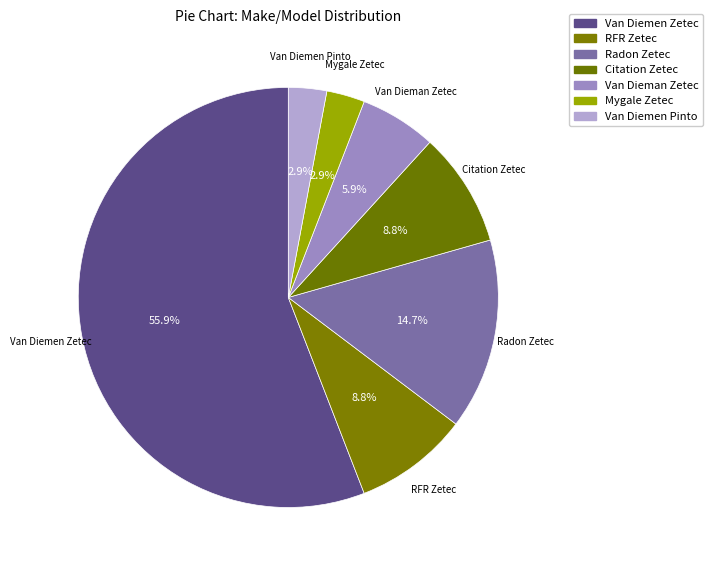

Rank the categories by value from lowest to highest.

Mygale Zetec, Van Diemen Pinto, Van Dieman Zetec, RFR Zetec, Citation Zetec, Radon Zetec, Van Diemen Zetec